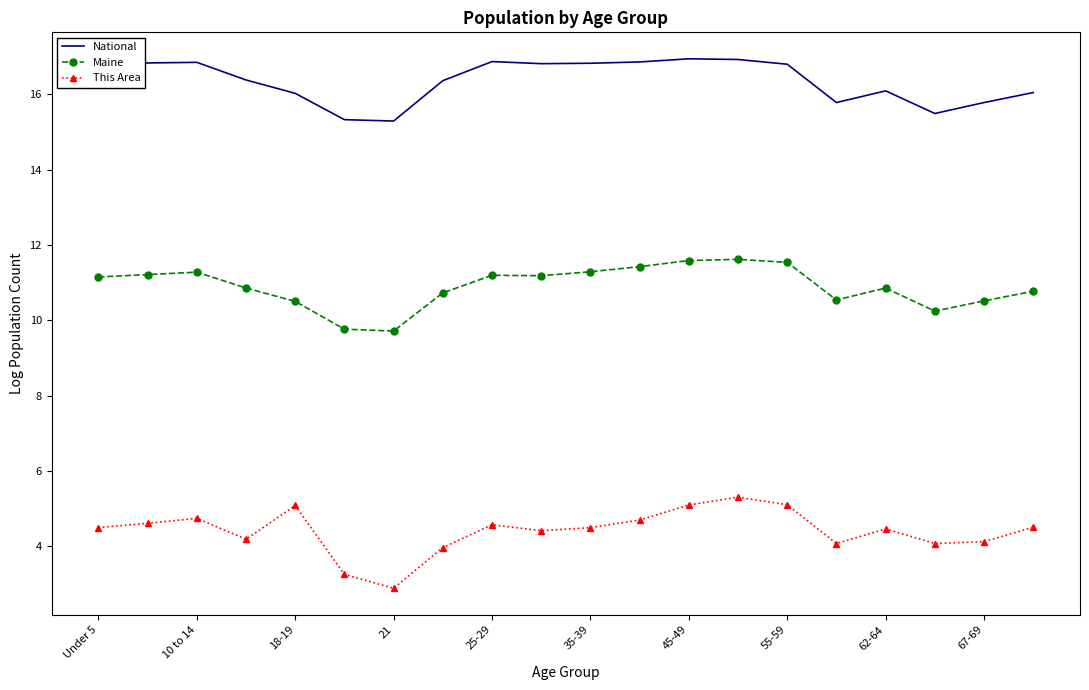

Which series has the largest total across all categories?

National